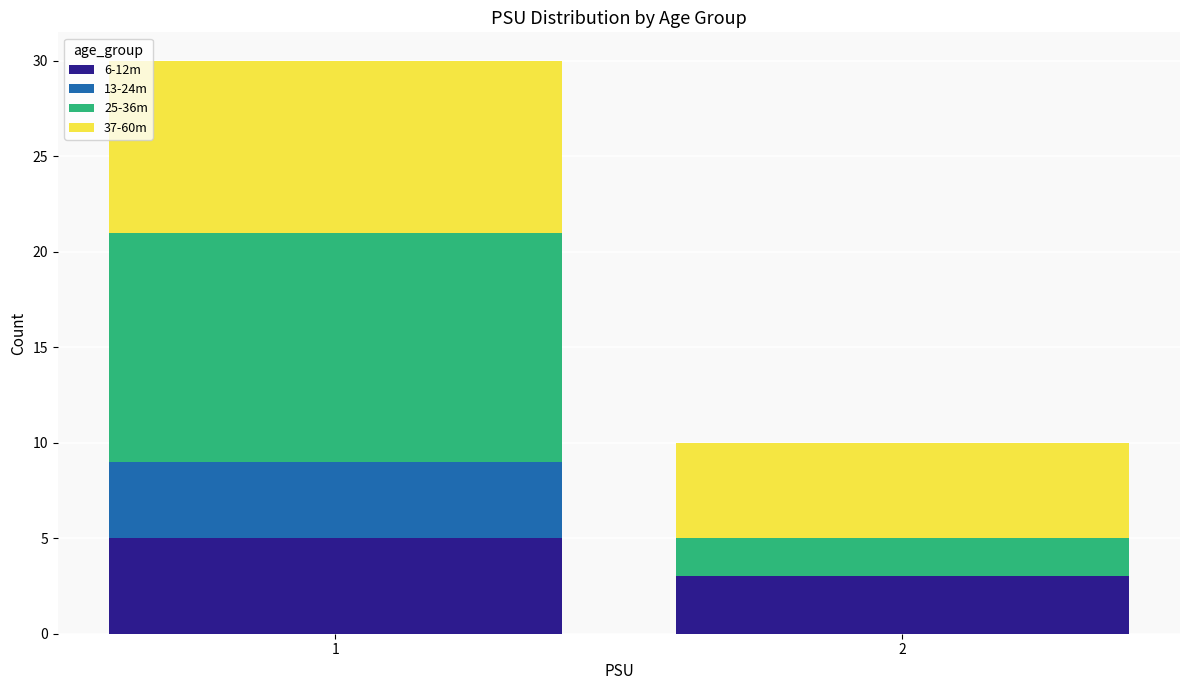

The 6-12m series shows 3 at 2. True or false?

True